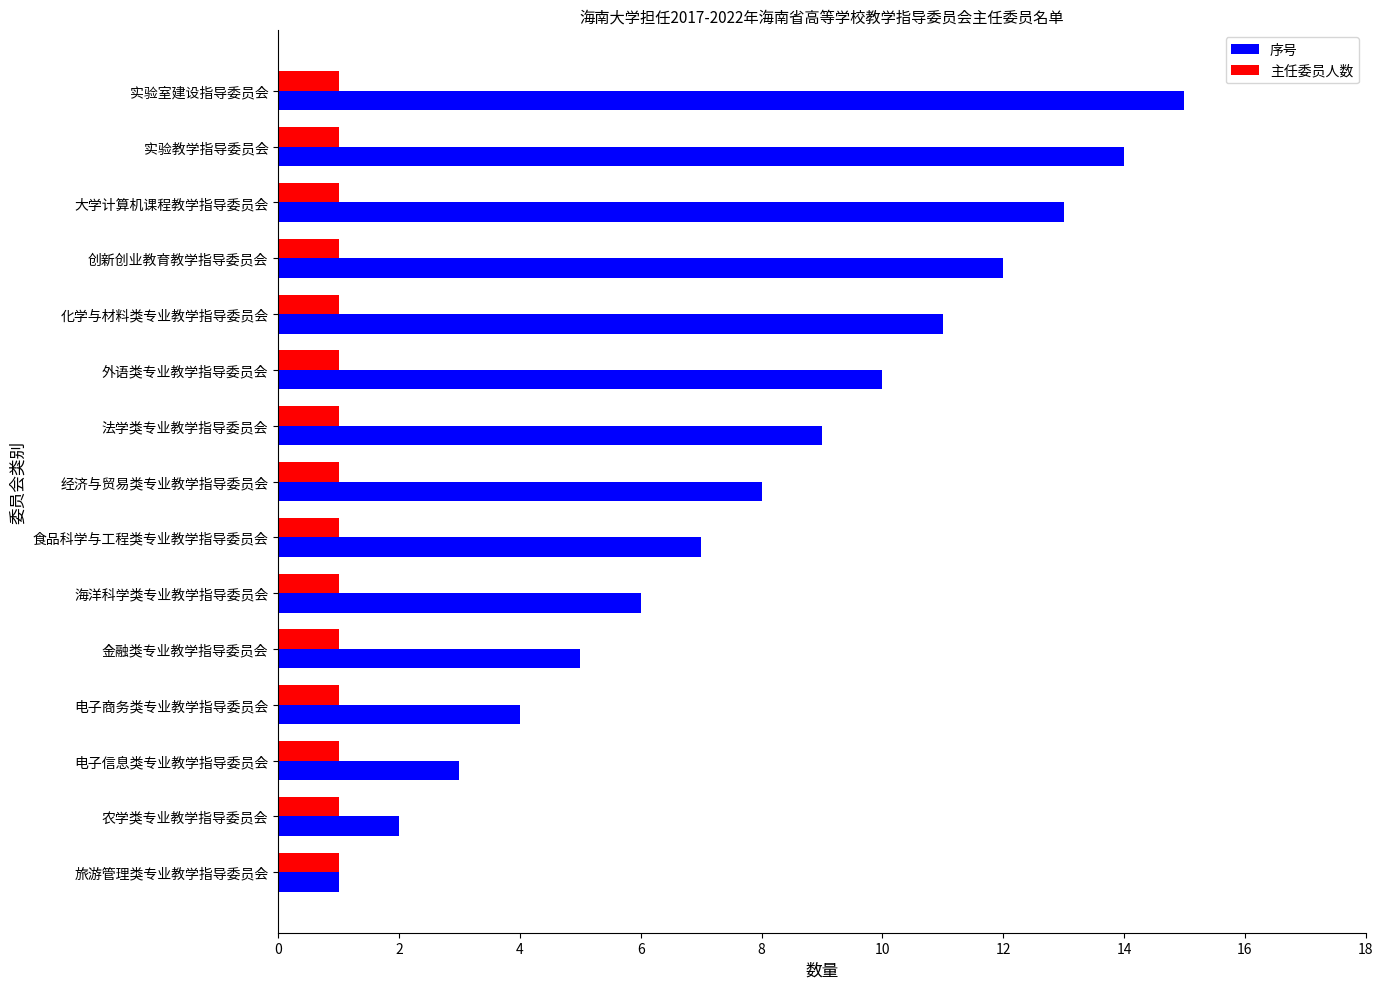

What is the average value of the 序号 series?

8